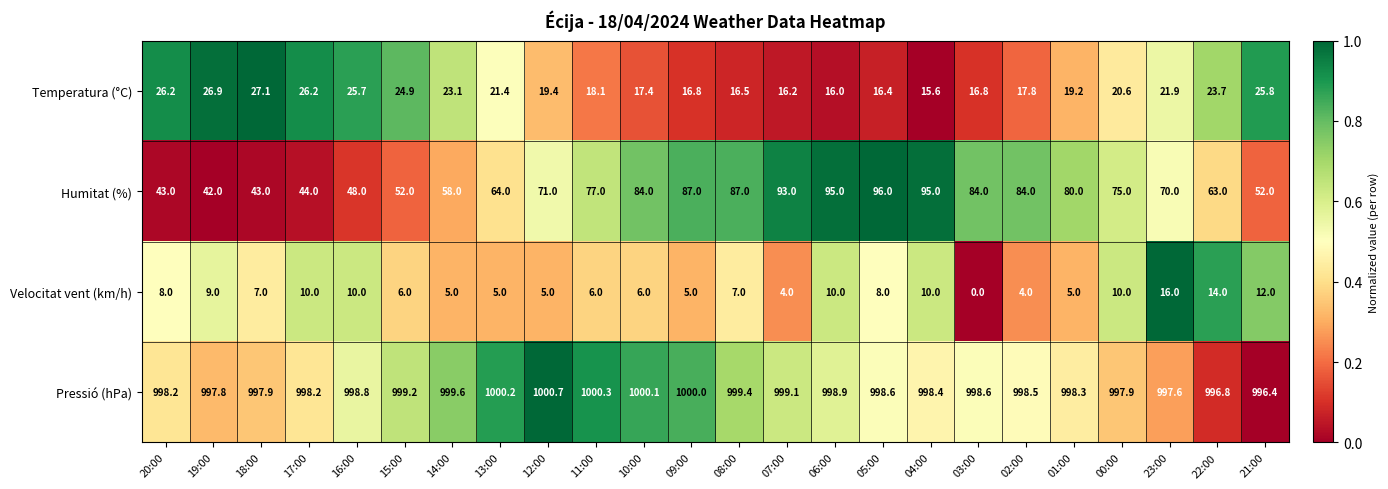

The Humitat (%) series shows 52.0 at 15:00. True or false?

True